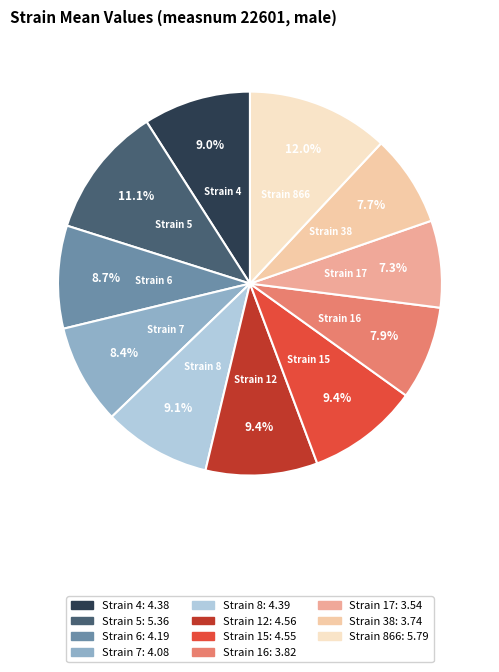

Is there a majority slice in this chart?

No